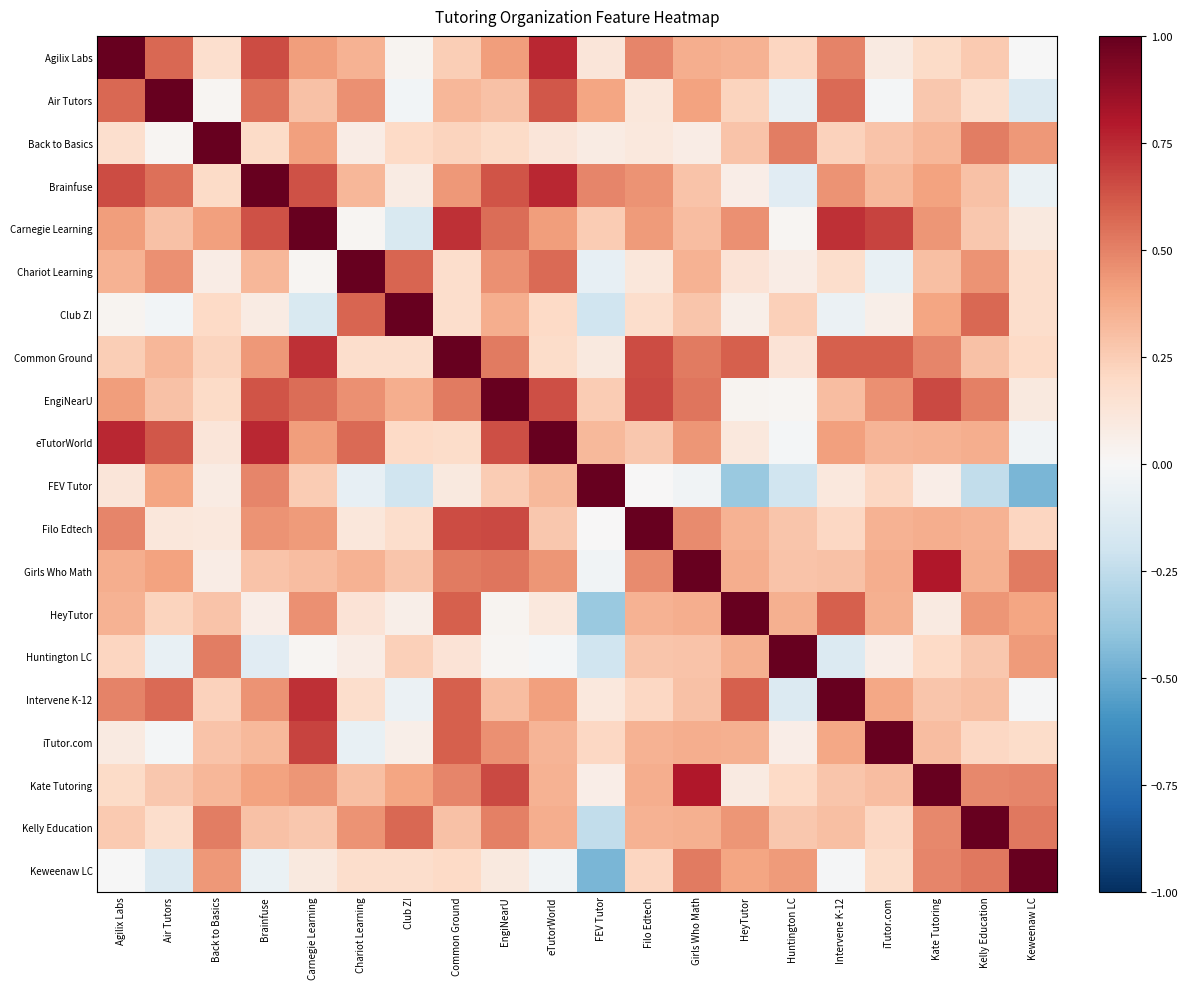

Which has a higher value, Chariot Learning or Girls Who Math?

Girls Who Math